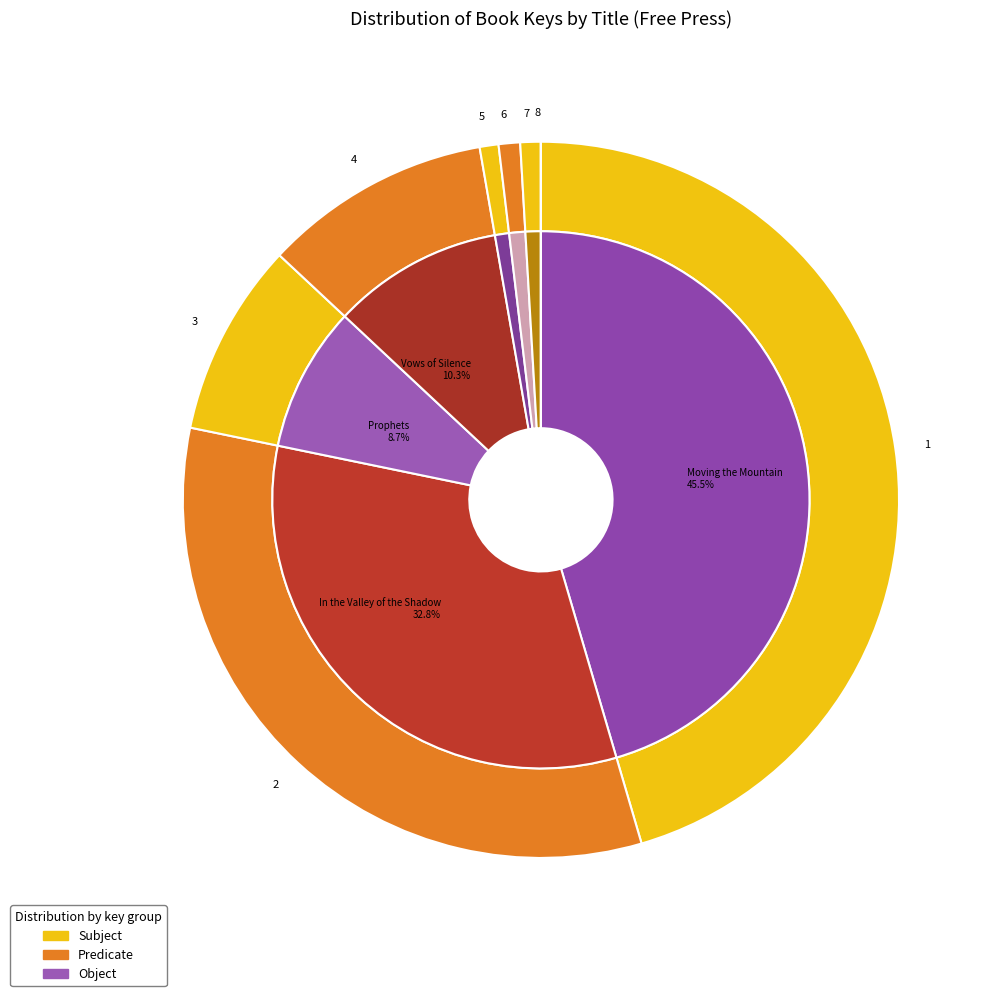

Count the number of slices in the pie.

8